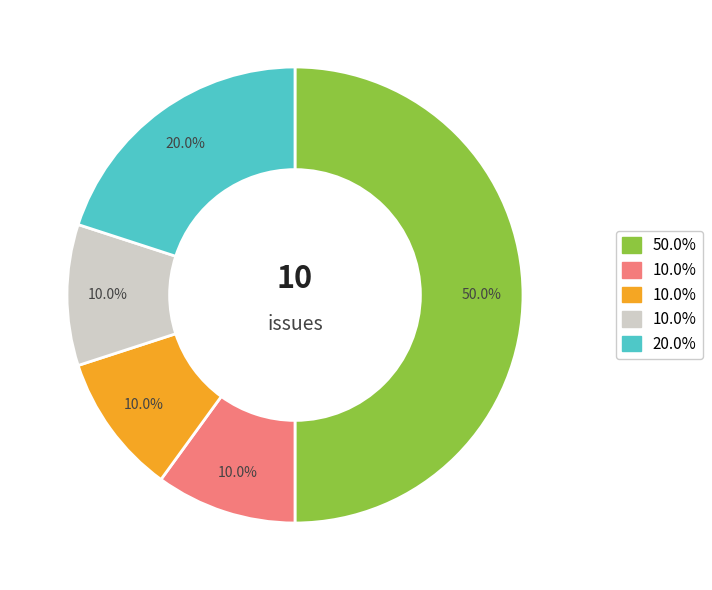

Count the number of slices in the pie.

5